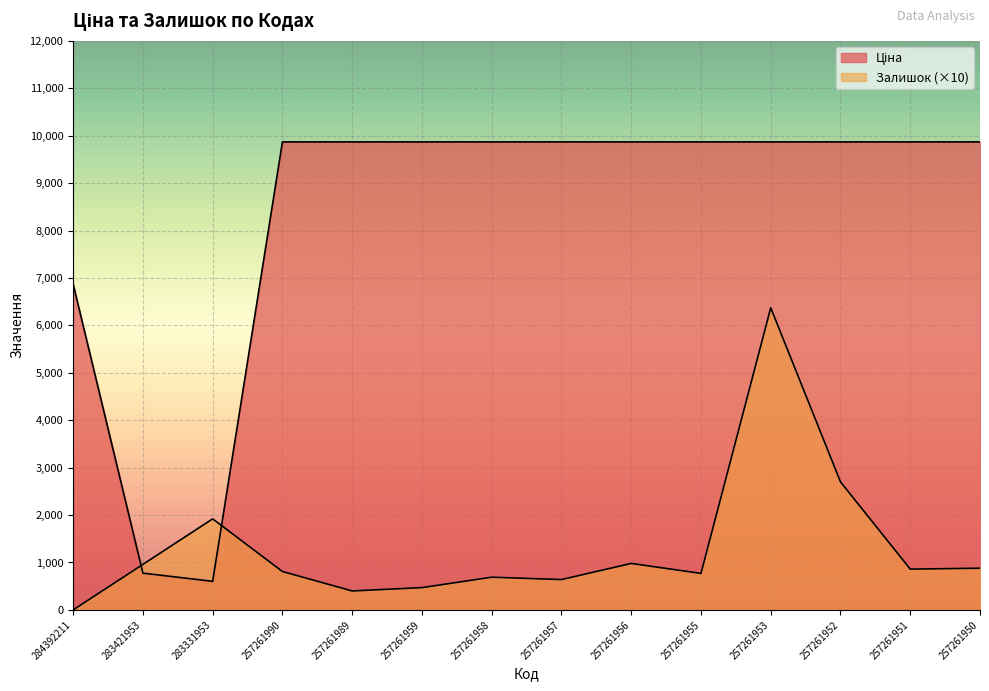

Reading right to left, extract all data points from this chart.

Ціна: 9868.4	9868.4	9868.4	9868.4	9868.4	9868.4	9868.4	9868.4	9868.4	9868.4	9868.4	602.6	775.6	6868.4
Залишок: 880.0	860.0	2700.0	6370.0	770.0	980.0	640.0	690.0	470.0	400.0	810.0	1920.0	960.0	0.0